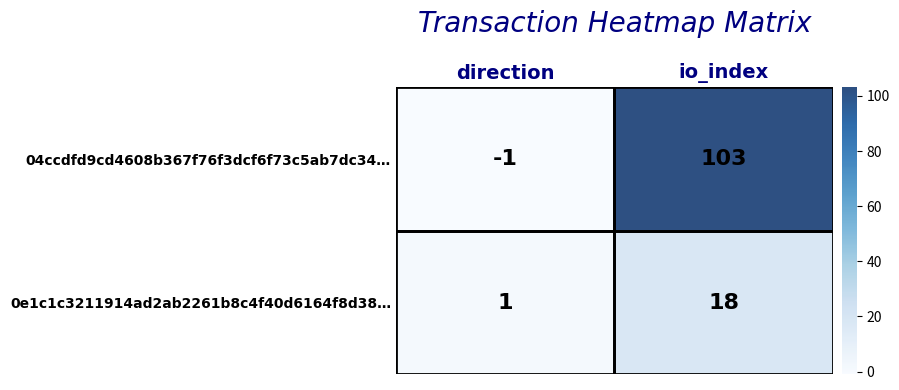

The 0e1c1c3211914ad2ab2261b8c4f40d6164f8d38… series shows 2 at direction. True or false?

False